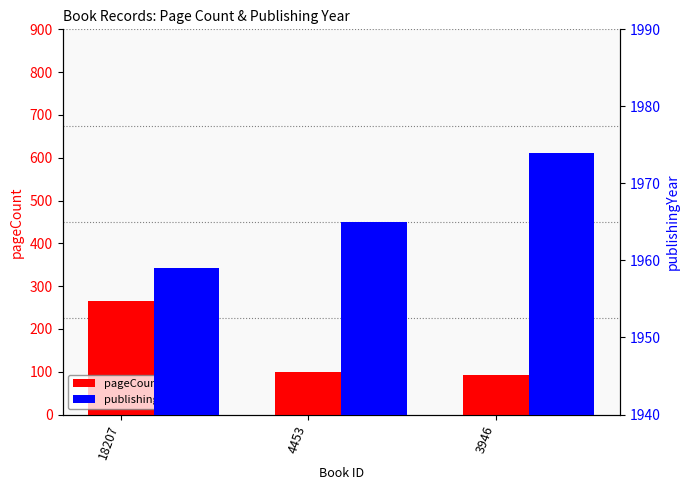

What are all the series names shown in the legend?

pageCount, publishingYear